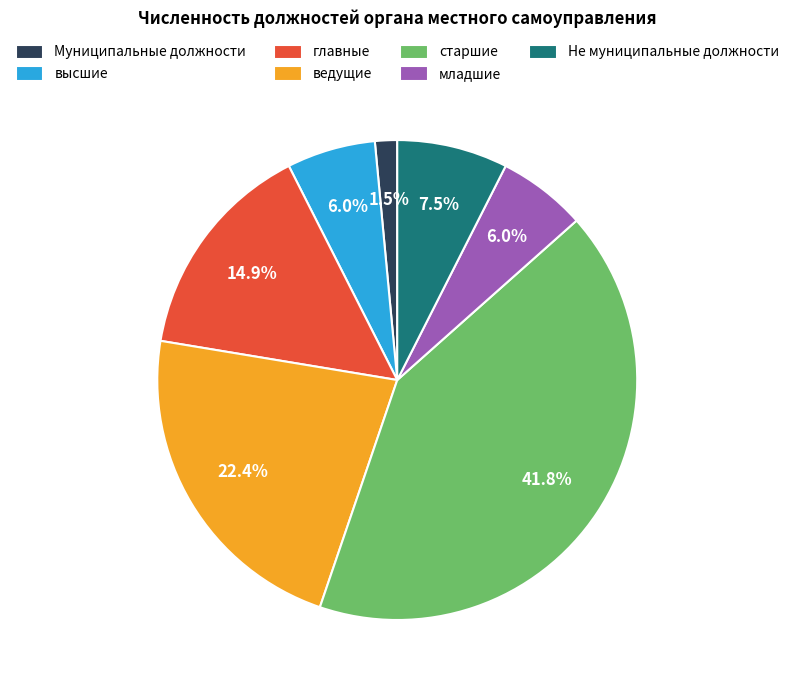

Combined, what portion of the pie is высшие and главные?

20.9%